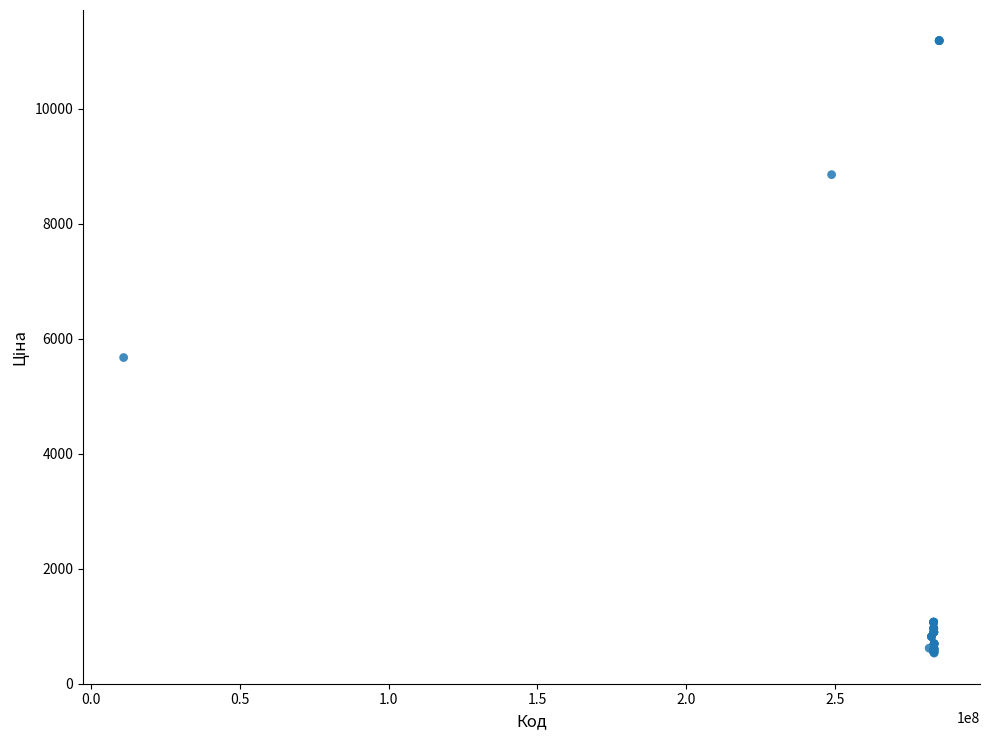

What Y value in the scatter plot is closest to 5859?

5673.8